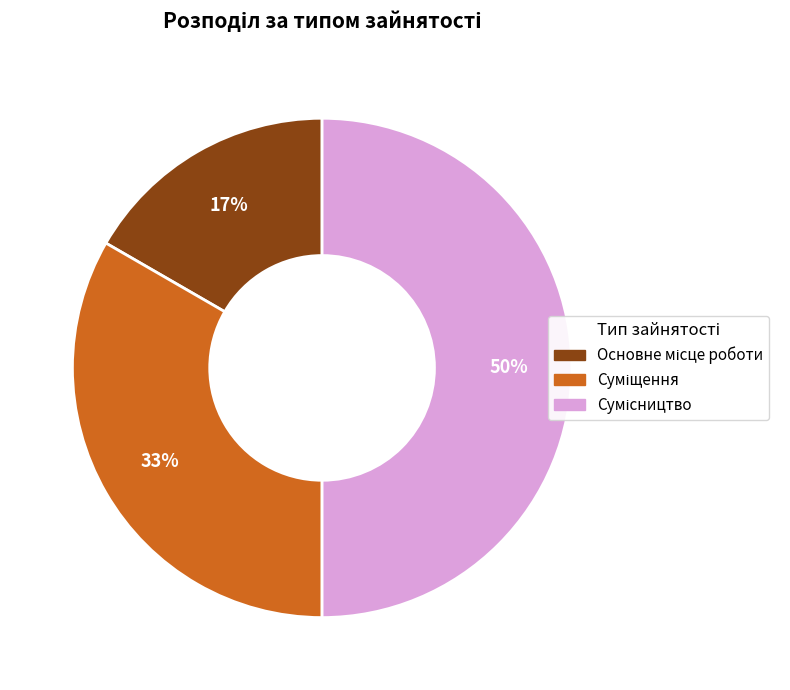

To the nearest percent, what is the difference between the largest and smallest slice percentages?

33%